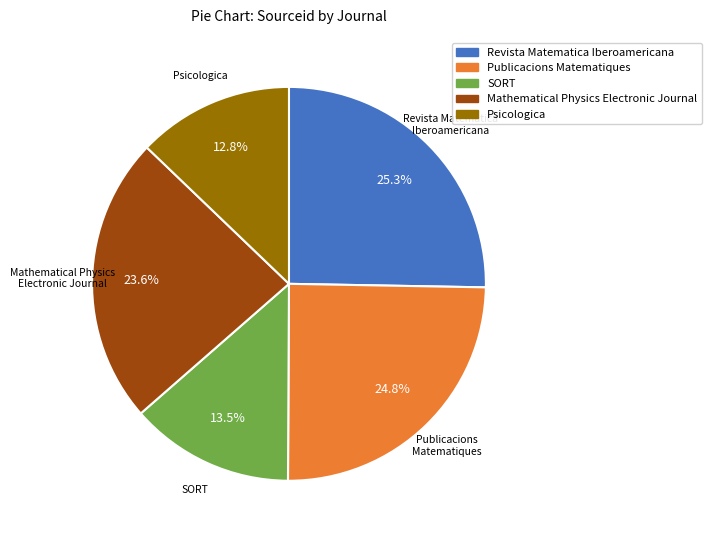

Count the number of slices in the pie.

5